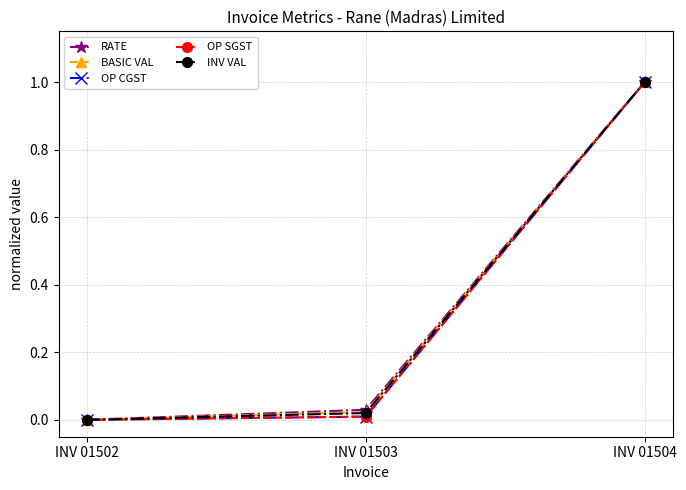

How many lines are shown in the chart?

5